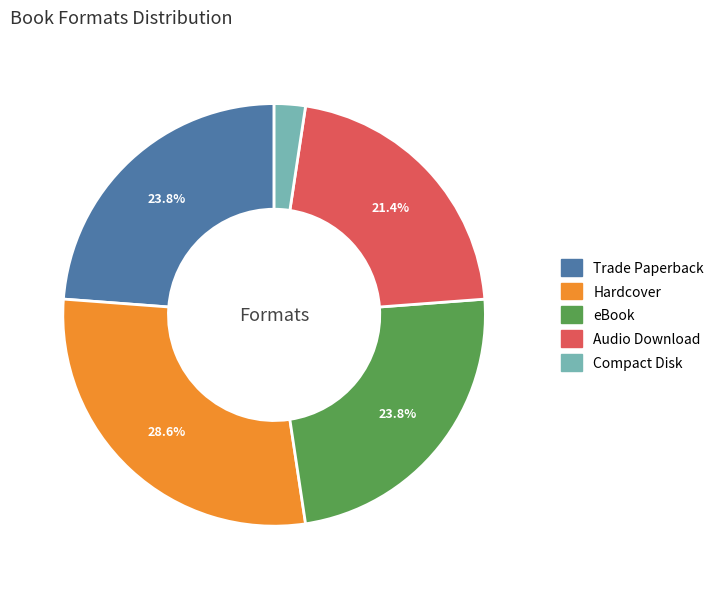

Between Audio Download and Trade Paperback, which is larger?

Trade Paperback